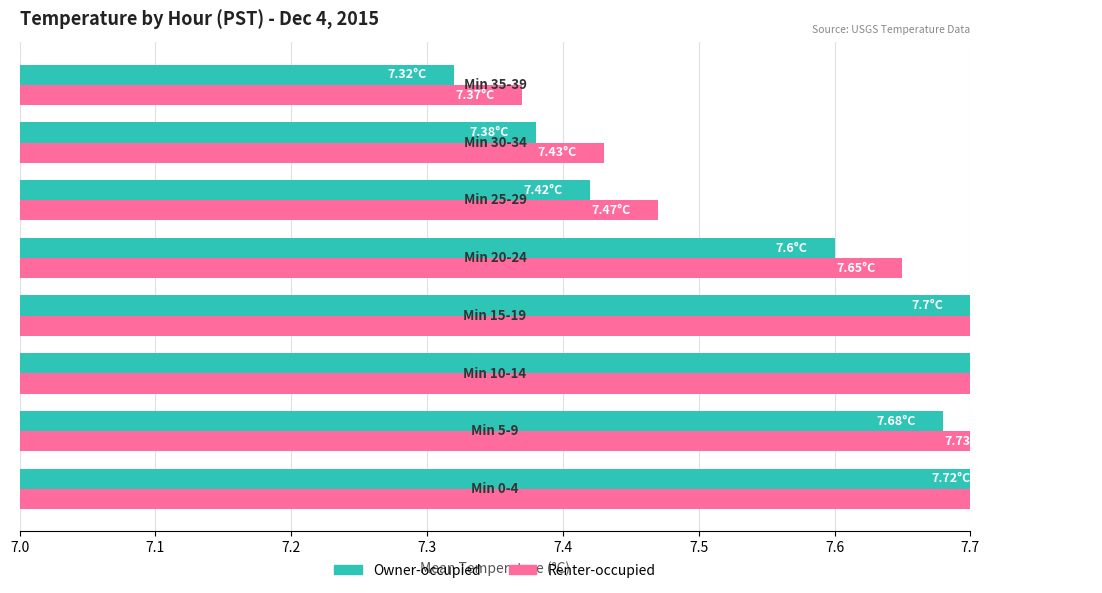

Is it true that Mean Temperature (Renter-occupied) equals 7.4 at 7.7?

True